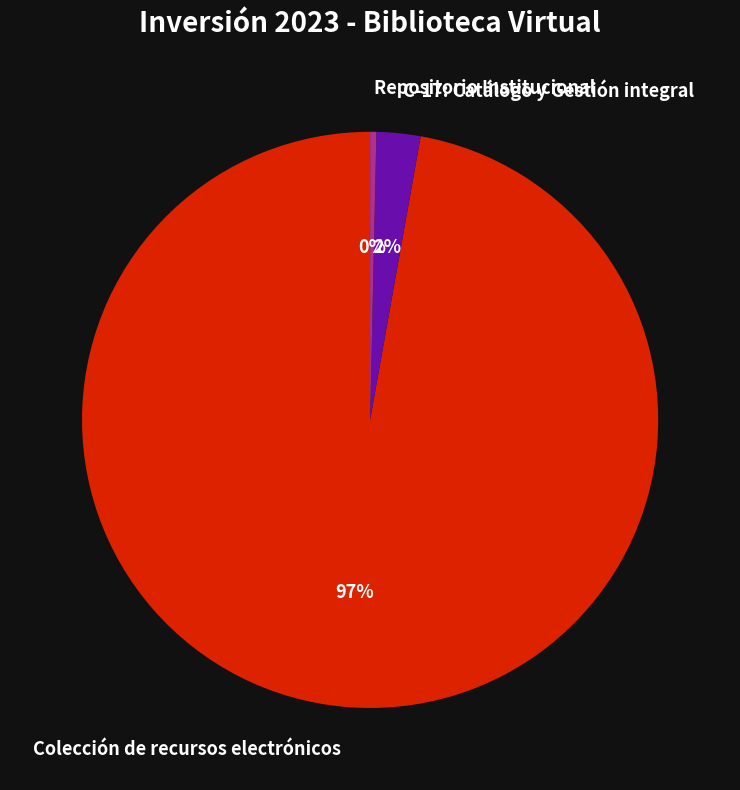

Between C-17: Catálogo y Gestión integral and Colección de recursos electrónicos, which is larger?

Colección de recursos electrónicos